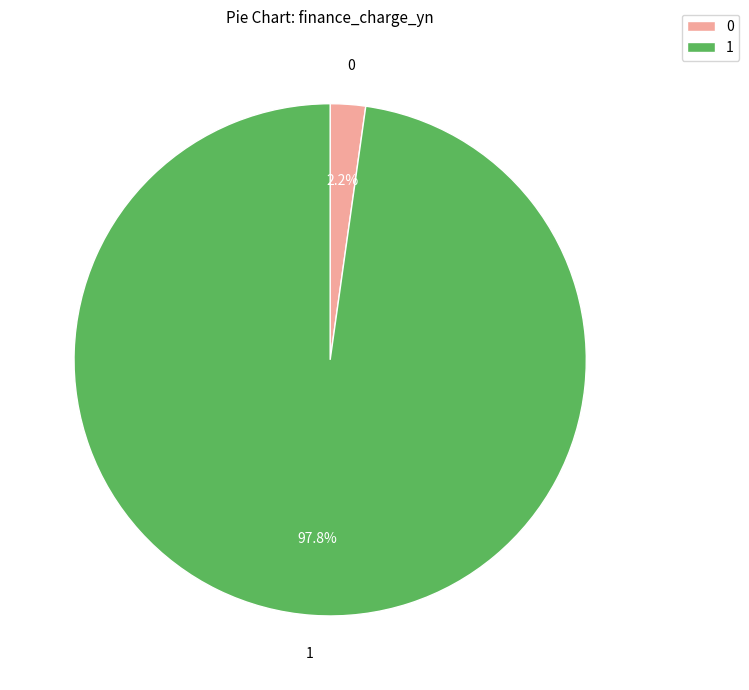

Does any single category account for the majority?

Yes